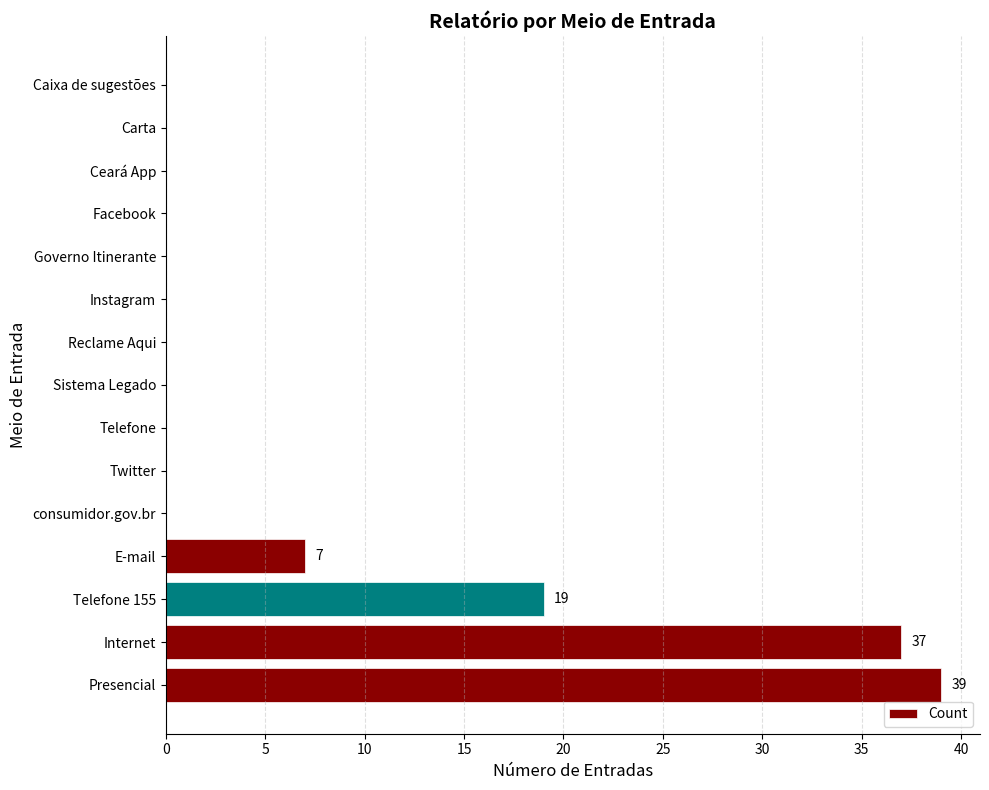

What is the maximum value shown in the chart?

39